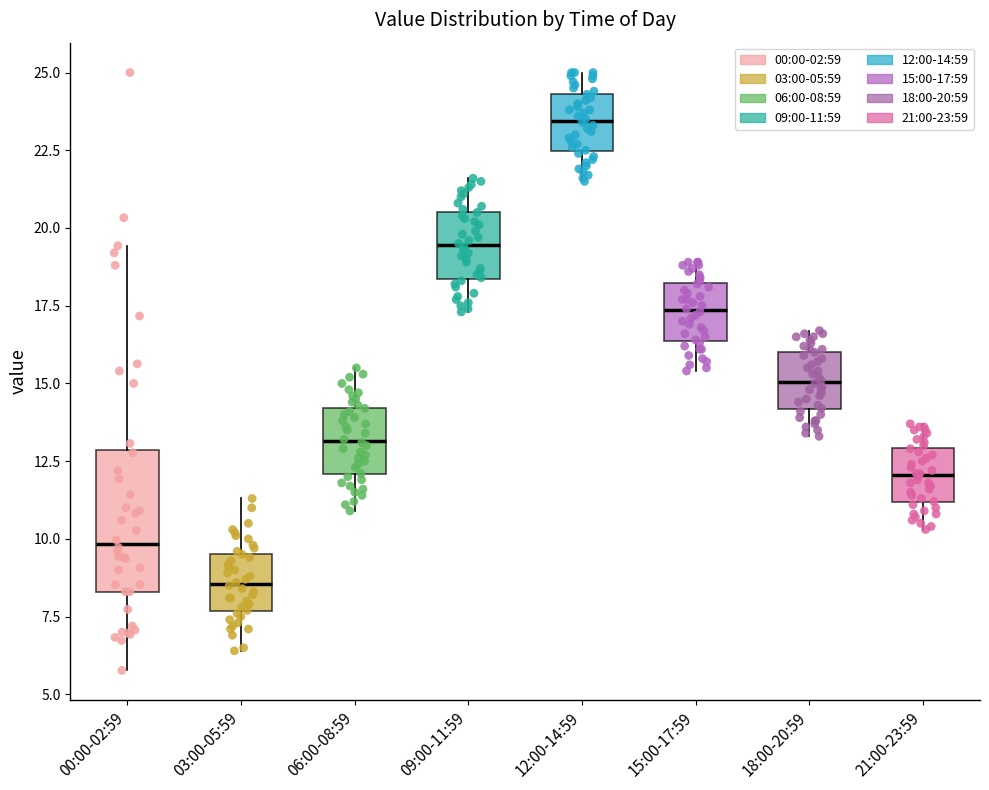

Which box has the highest median line?

12:00-14:59